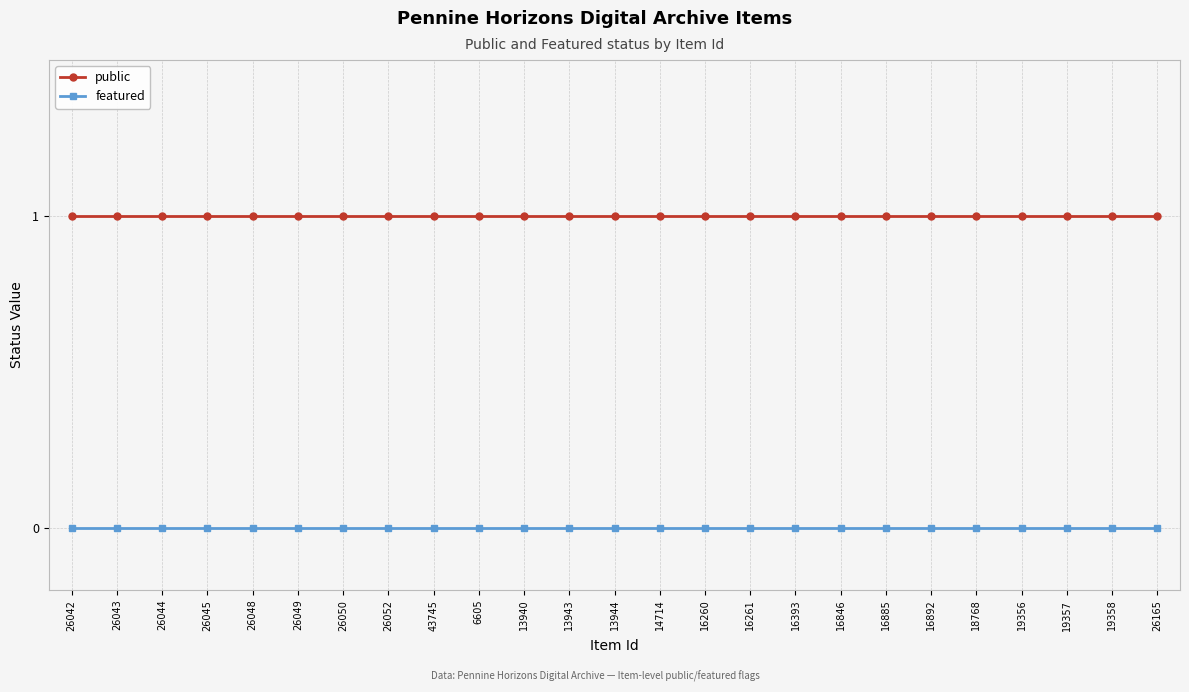

Reading left to right, what are all the values shown in this chart?

public: 1	1	1	1	1	1	1	1	1	1	1	1	1	1	1	1	1	1	1	1	1	1	1	1	1
featured: 0	0	0	0	0	0	0	0	0	0	0	0	0	0	0	0	0	0	0	0	0	0	0	0	0